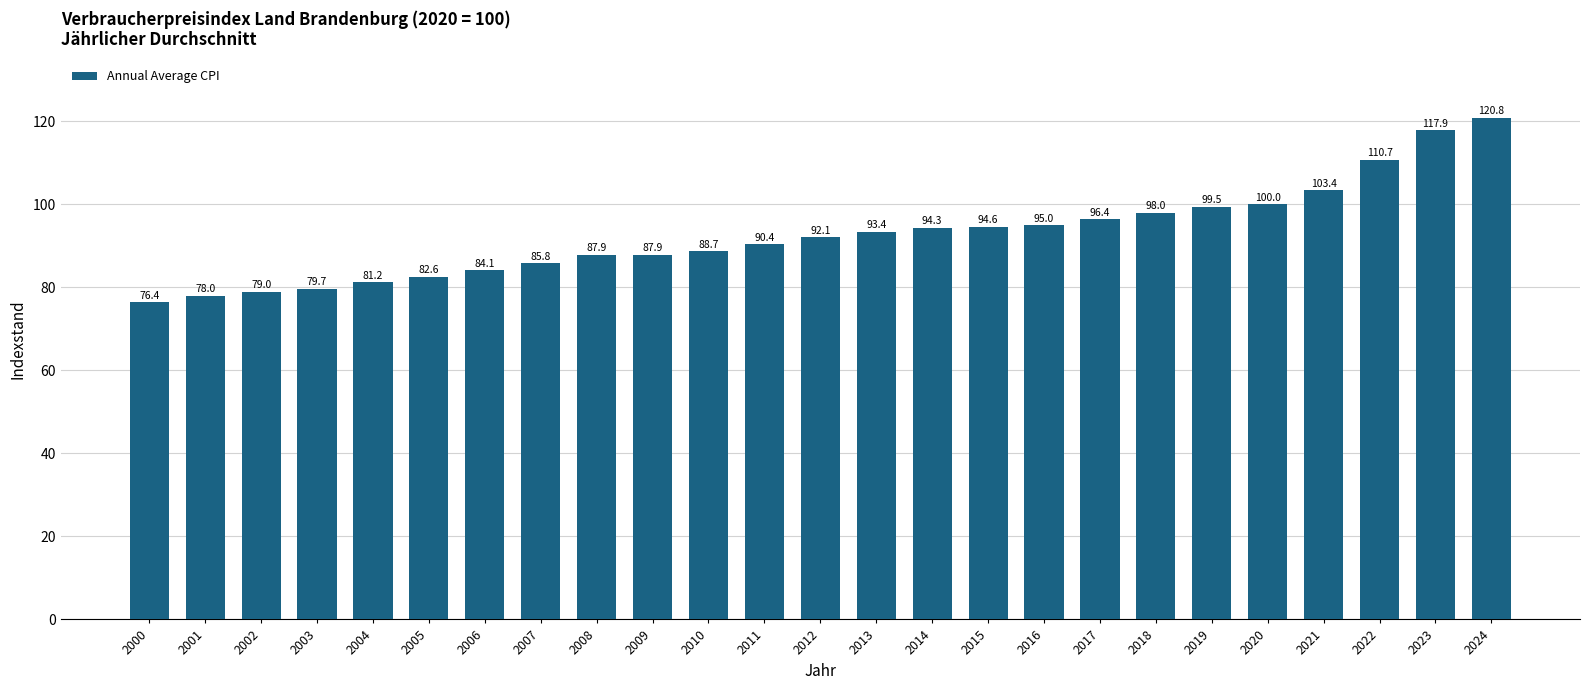

Reading left to right, list all the values displayed in this chart.

76.4	78.0	79.0	79.7	81.2	82.6	84.1	85.8	87.9	87.9	88.7	90.4	92.1	93.4	94.3	94.6	95.0	96.4	98.0	99.5	100.0	103.4	110.7	117.9	120.8